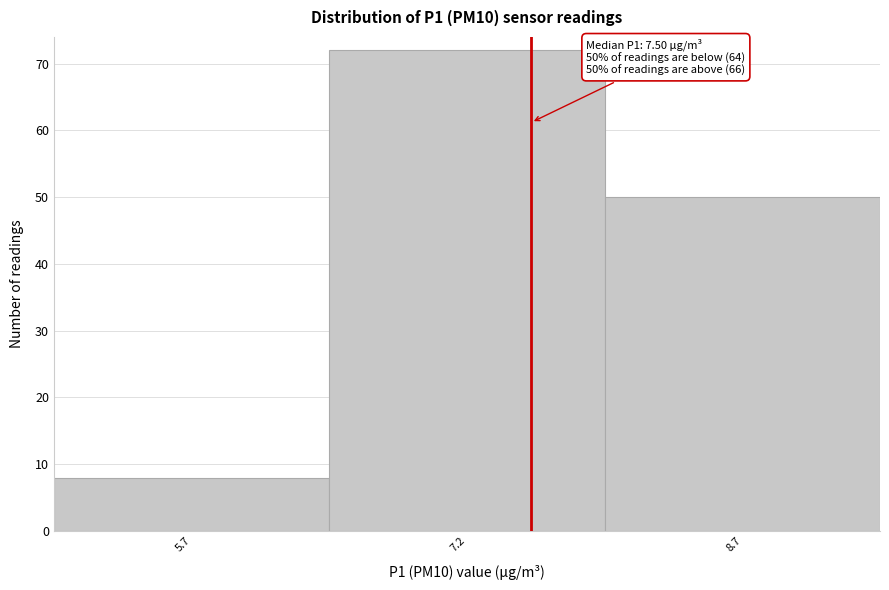

Reading left to right, extract all data points from this chart.

8	72	50